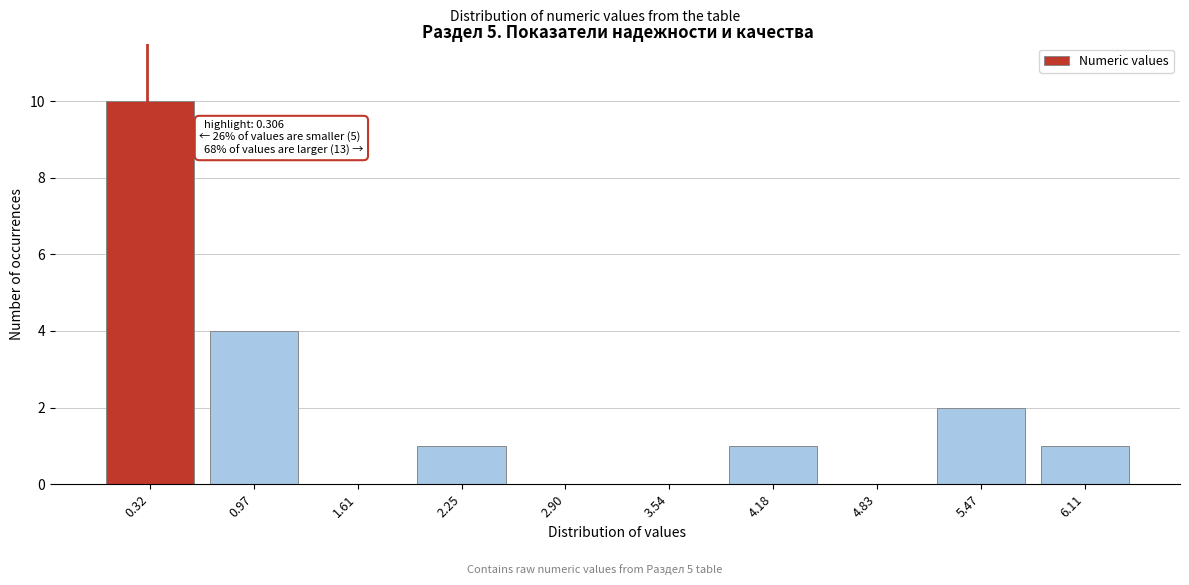

Which range on the x-axis has the tallest bar?

0.0 to 0.6